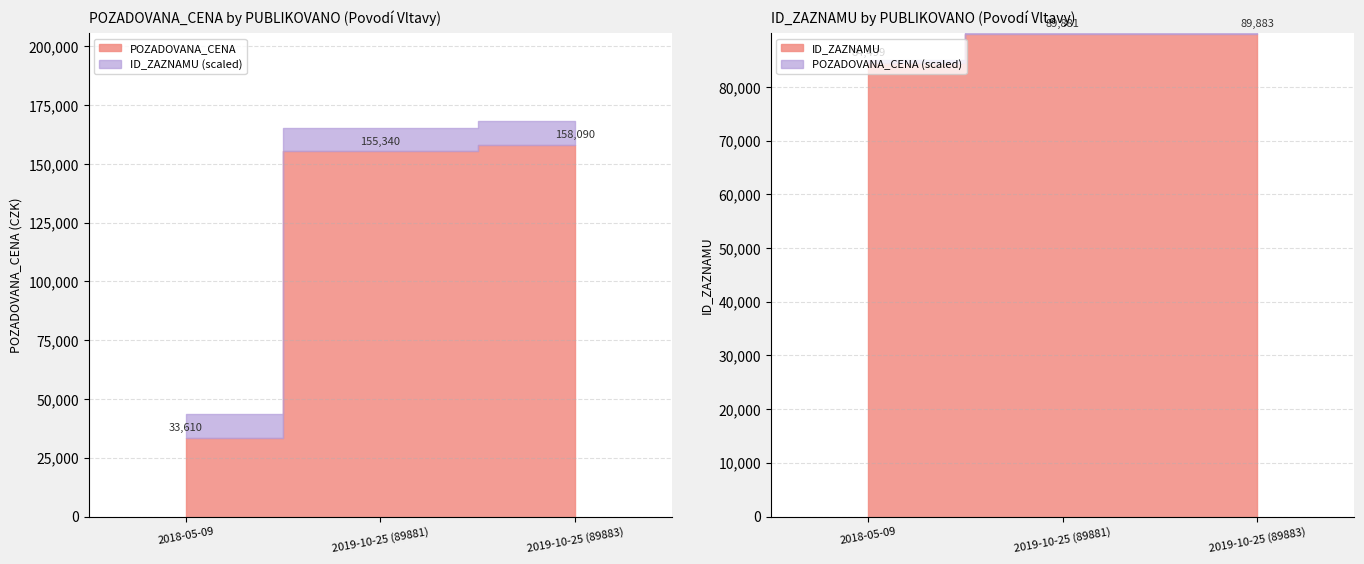

Rank the series at 2019-10-25 (89881) from lowest to highest value.

ID_ZAZNAMU, POZADOVANA_CENA